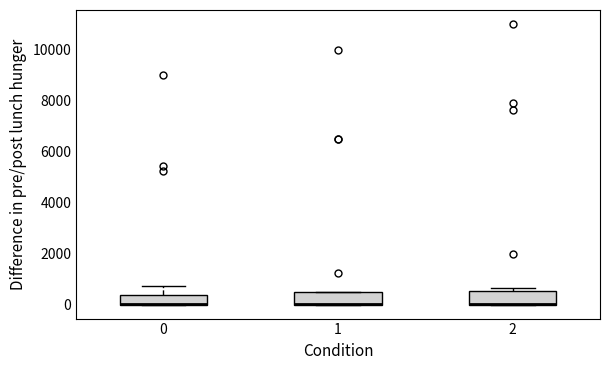

Where is the upper edge of the box at x = 0 on the y-axis? The values are not printed on the chart, so give them approximately, as read against the axis.

400